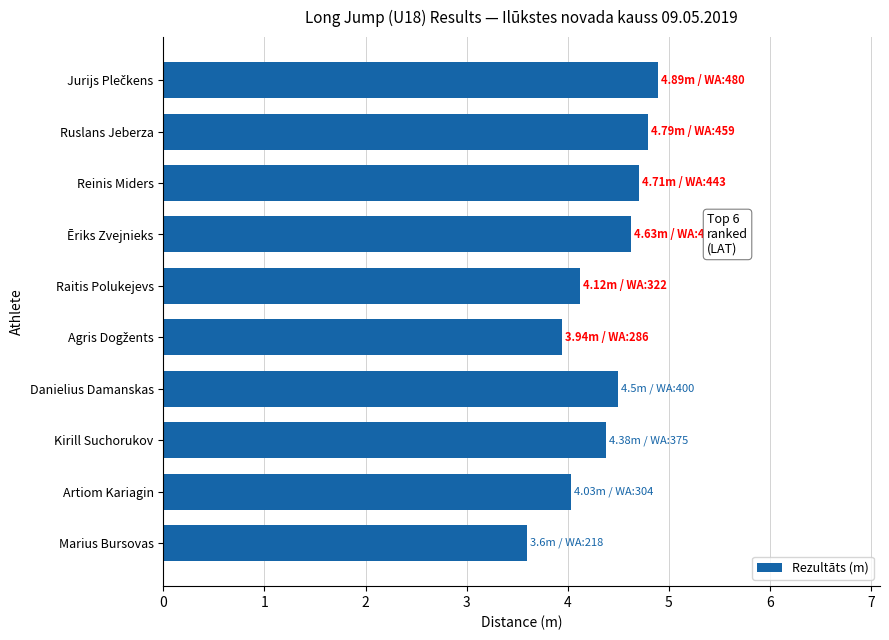

What is the approximate value at Ruslans Jeberza?

4.8